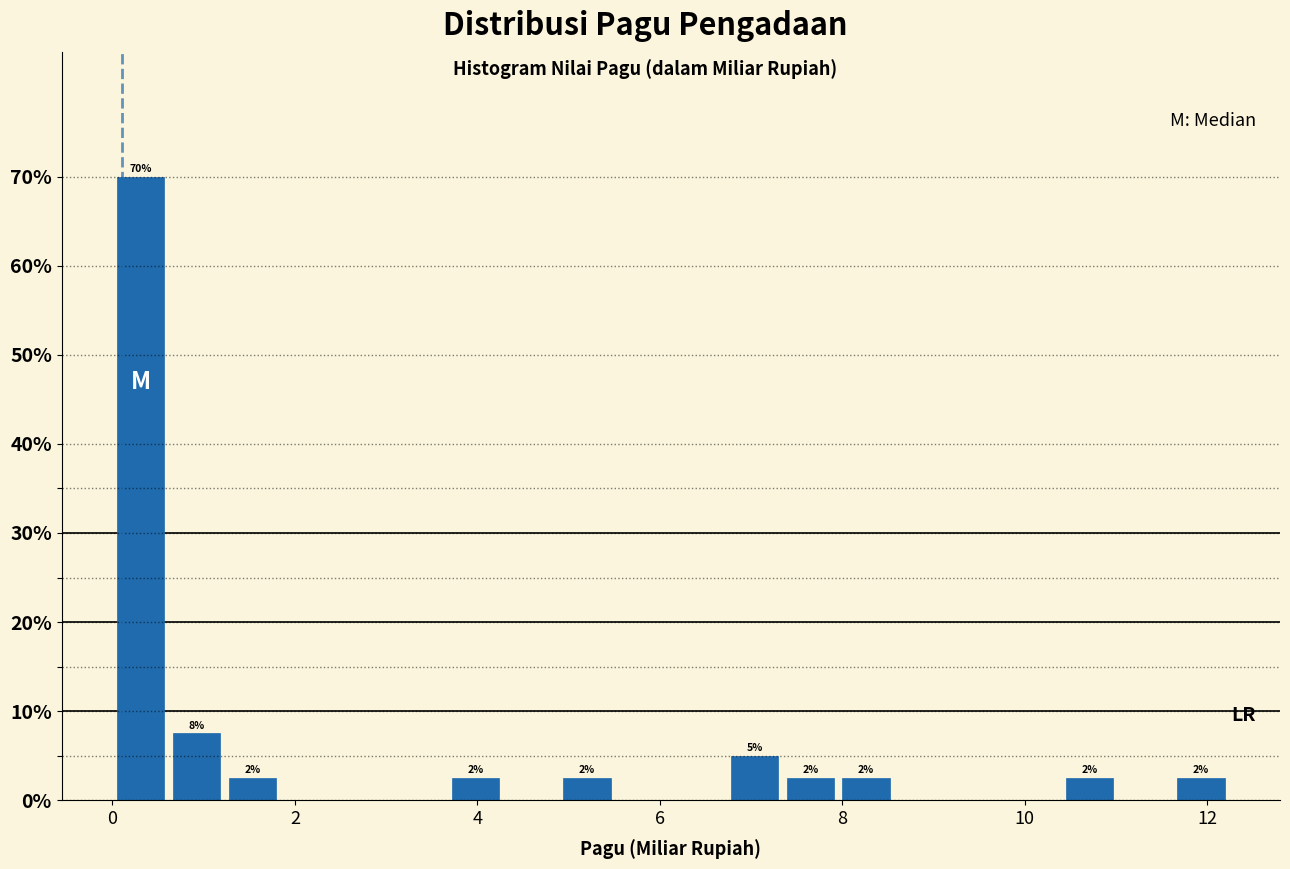

Around what value on the x-axis is the tallest bar? Give the approximate position of its centre, as read against the axis.

0.4